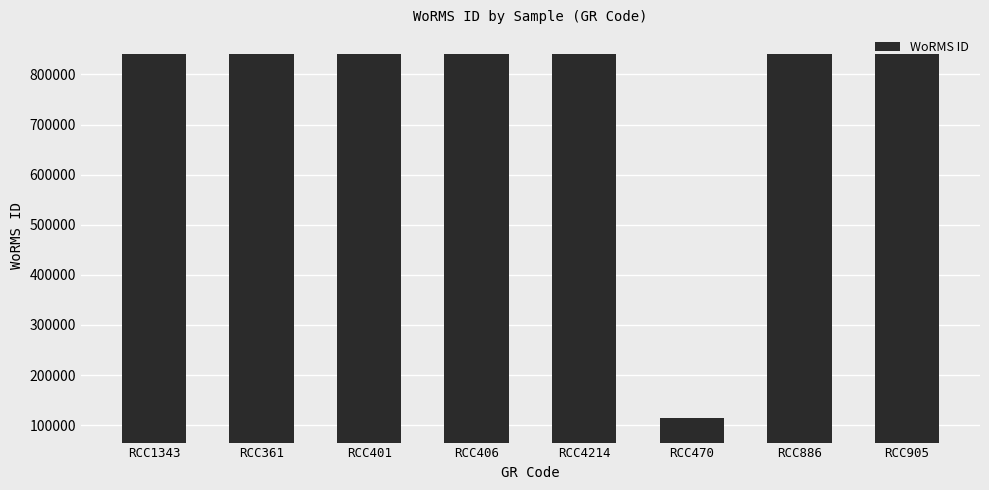

What is the label of the 2nd bar from the left?

RCC361